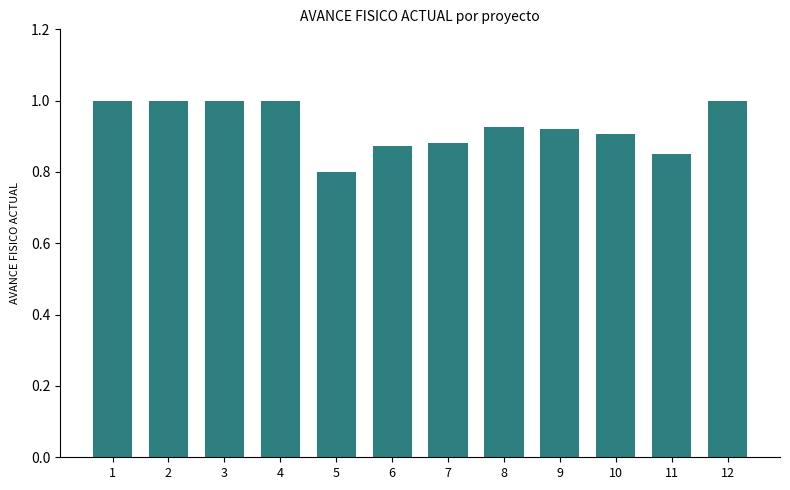

The chart shows a value of 1.0 at 1. True or false?

True